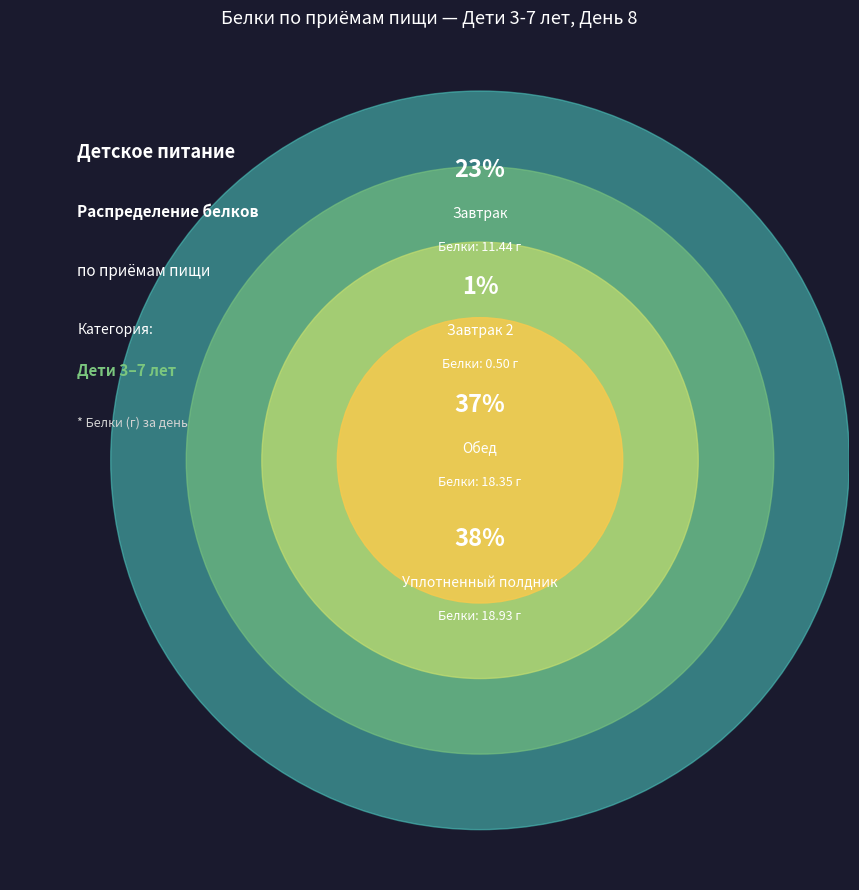

Combined, what portion of the pie is Завтрак and Обед?

60.5%